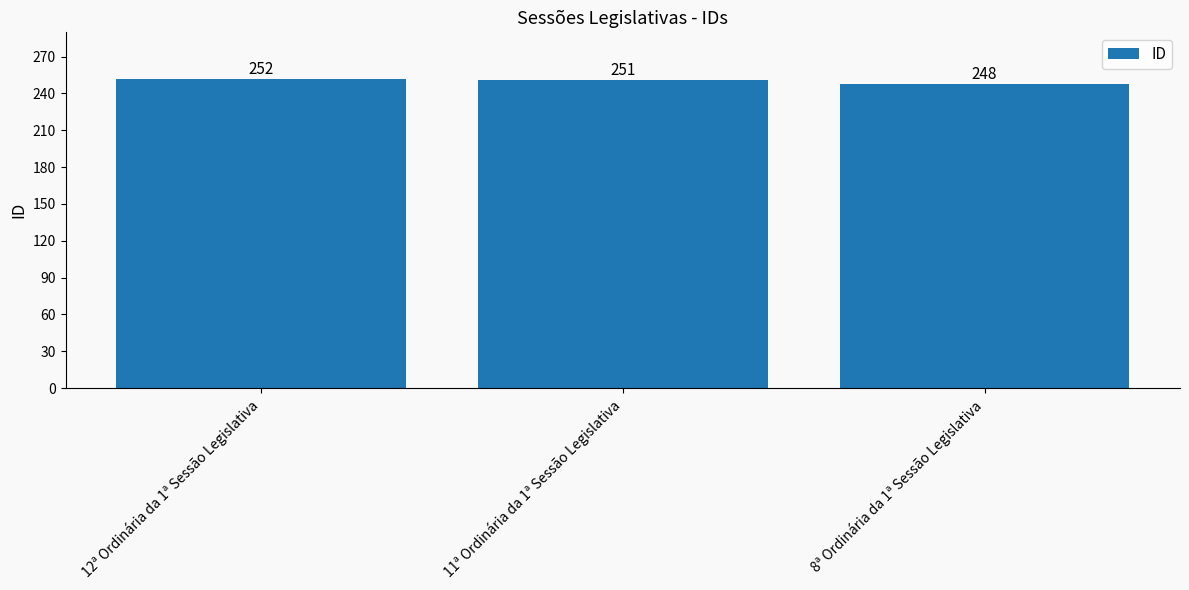

Which has a higher value, 11ª Ordinária da 1ª Sessão Legislativa or 12ª Ordinária da 1ª Sessão Legislativa?

12ª Ordinária da 1ª Sessão Legislativa